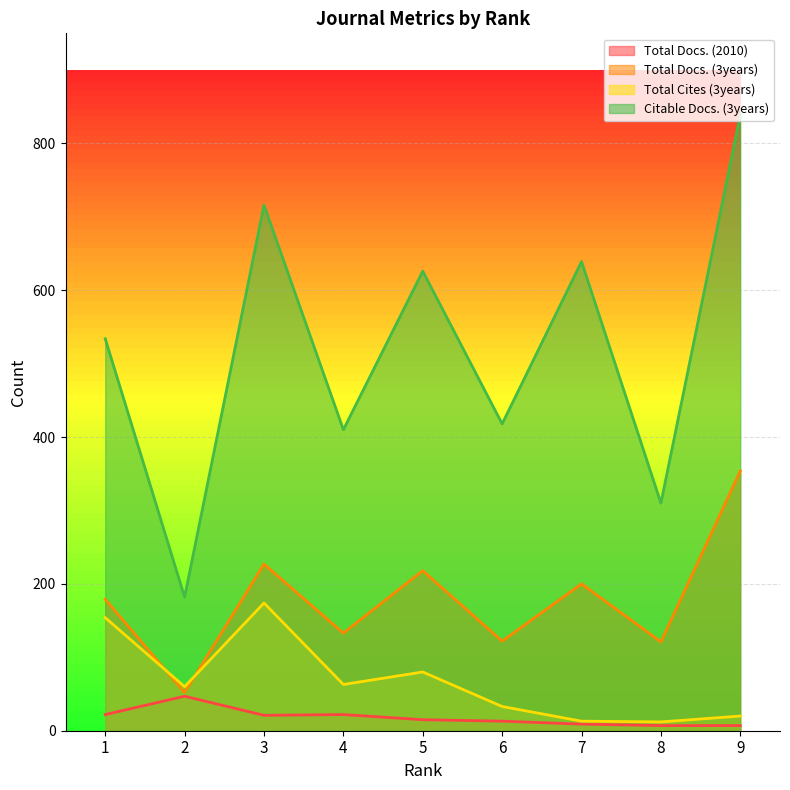

Read the Total Cites (3years) value at 6, to the nearest 50.

50